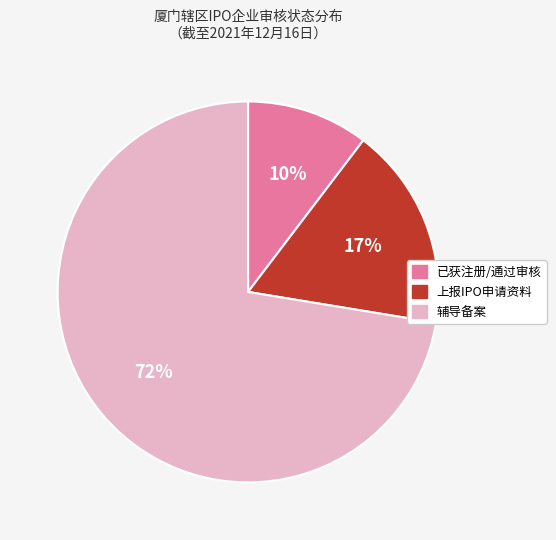

How many segments does this pie chart have?

3